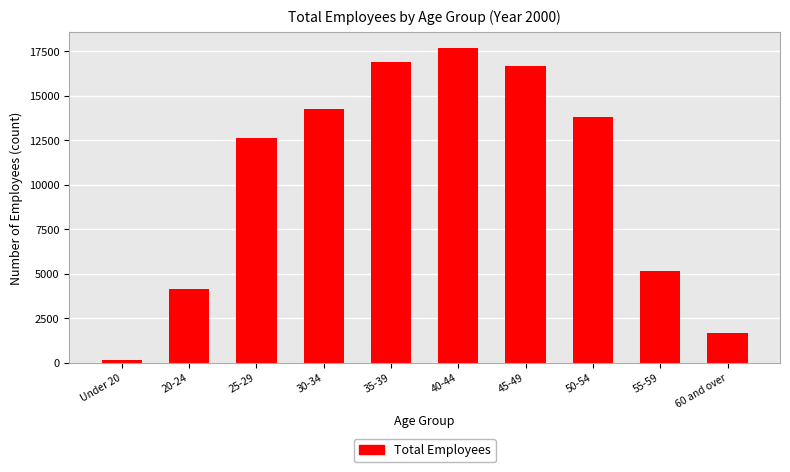

Reading right to left, transcribe all the data shown in this chart.

1669	5131	13820	16675	17677	16875	14263	12647	4164	155